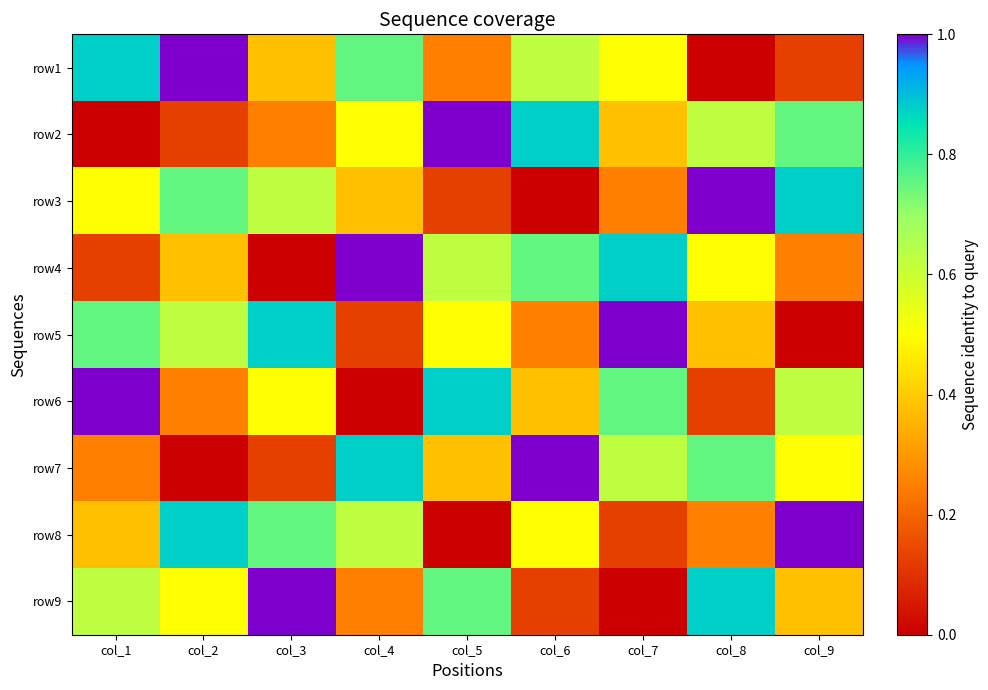

At which category does the chart reach its peak across all series?

col_2